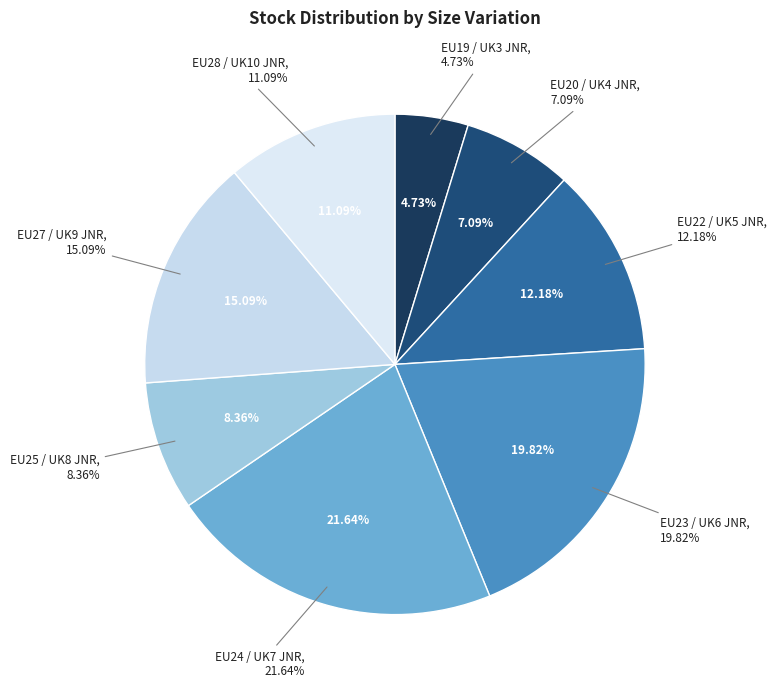

To the nearest percent, what is the difference between the EU24 / UK7 JNR and EU20 / UK4 JNR slice percentages?

15%